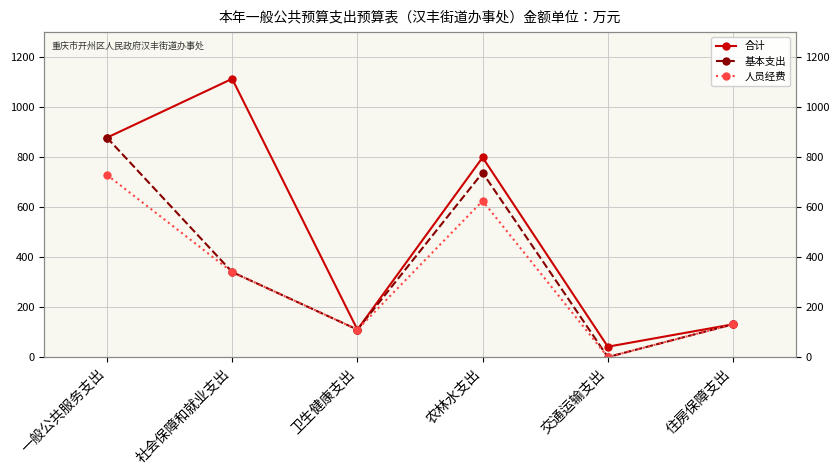

True or false: 基本支出 has more than 1 points higher than both neighbors.

False